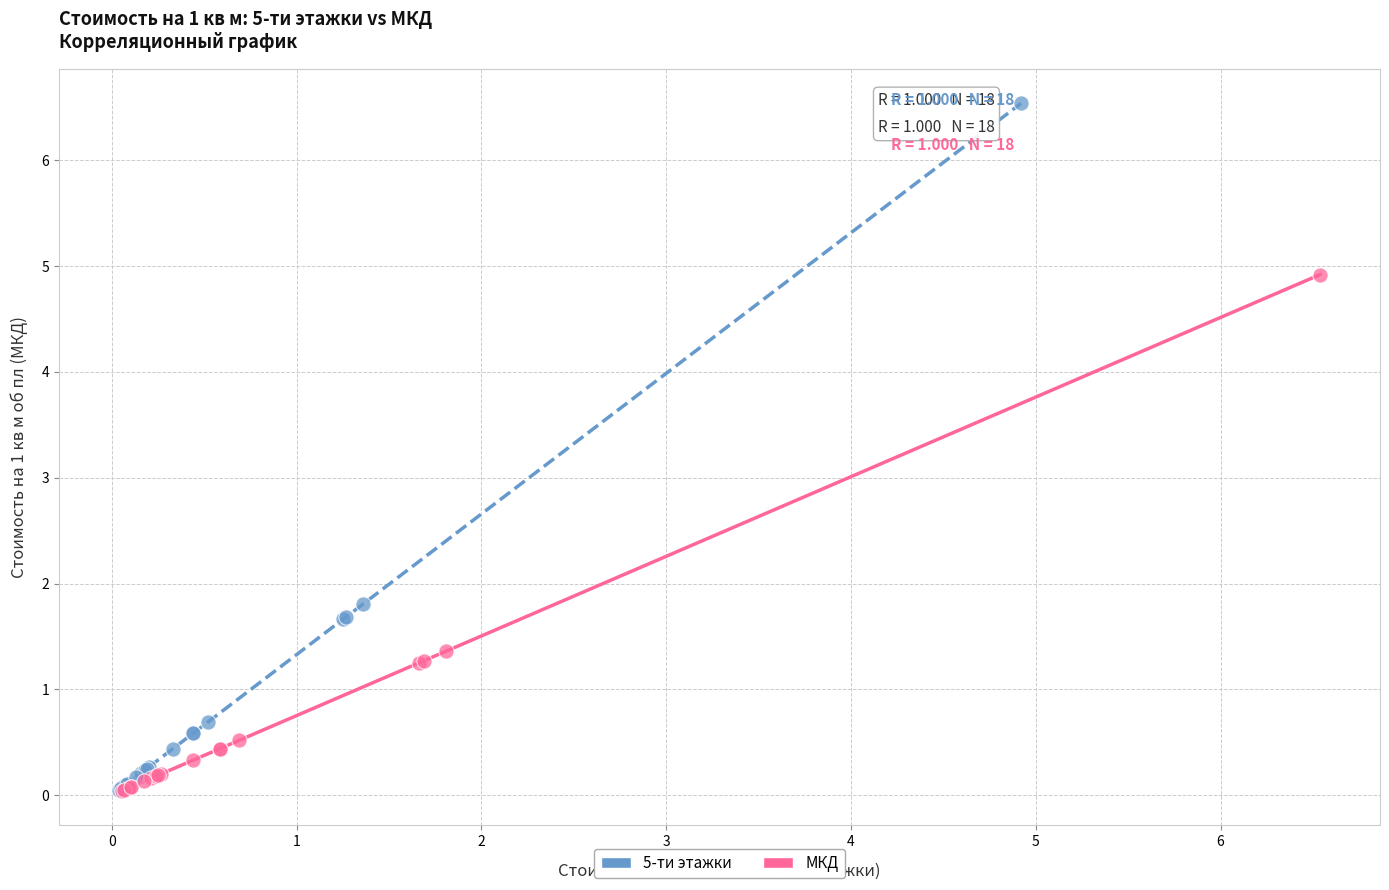

What are all the series names shown in the legend?

5-ти этажки, МКД